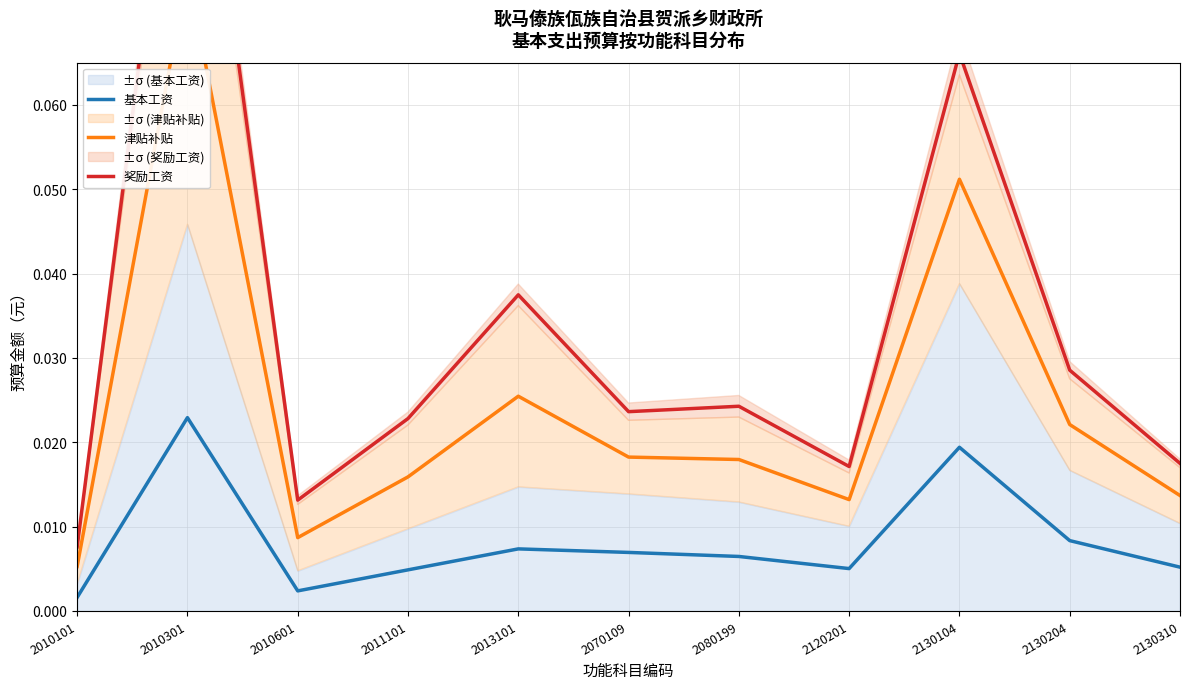

True or false: 奖励工资 and 基本工资 cross at least once.

False